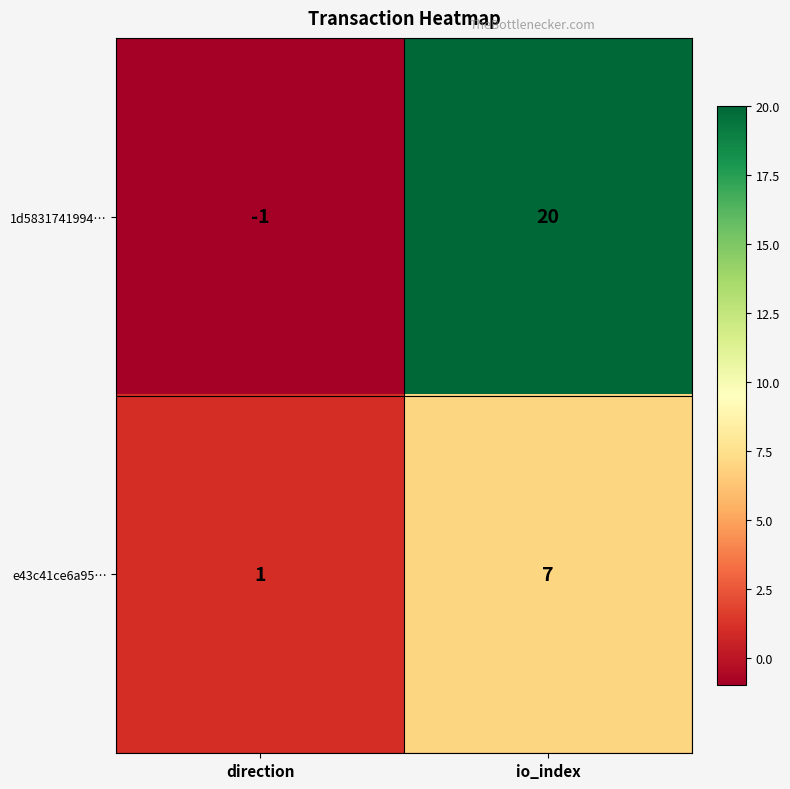

Which series has the largest range (max minus min)?

1d5831741994…